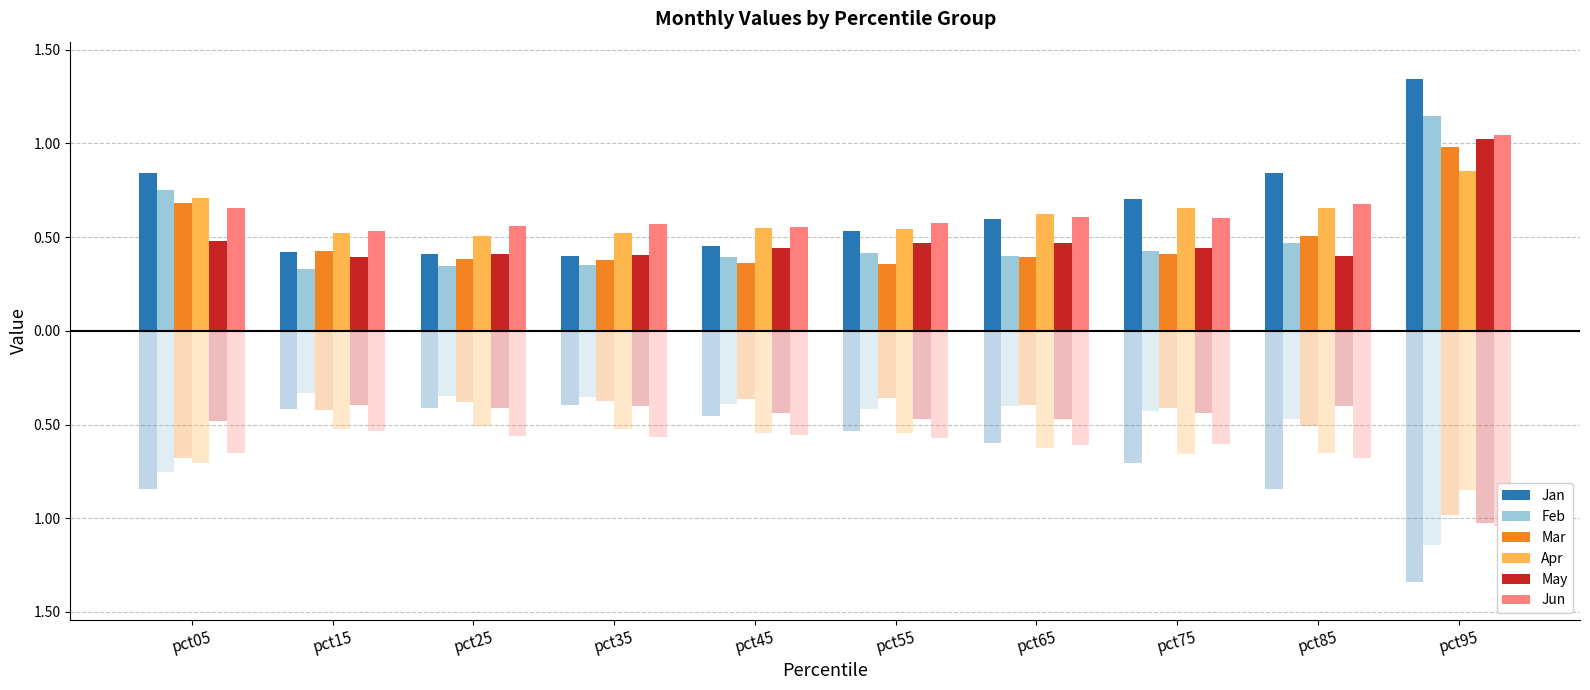

At which label is Jan closest to 0?

pct35